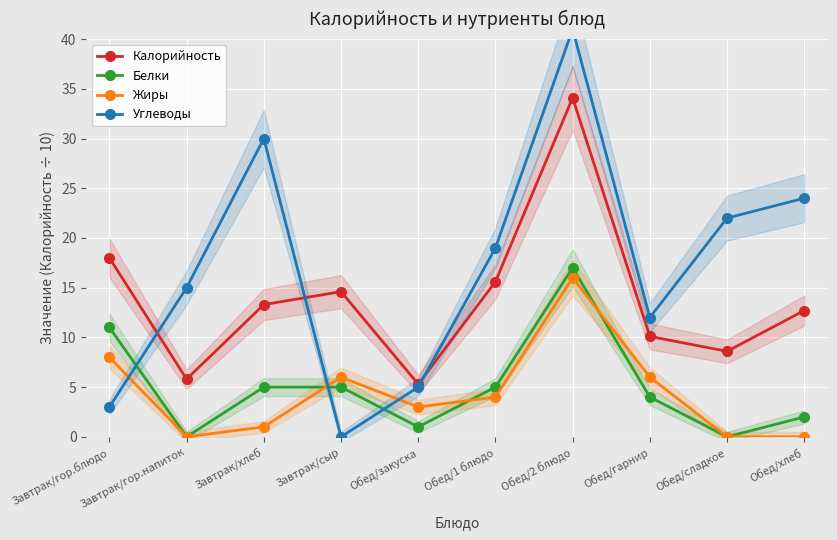

What is the average value of the Жиры series?

4.4